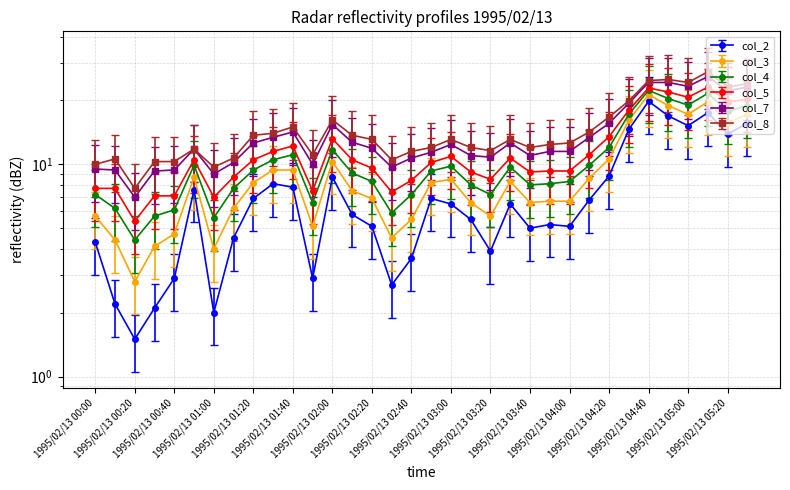

What is the difference between the highest and lowest values at 1995/02/13 04:30?

8.8